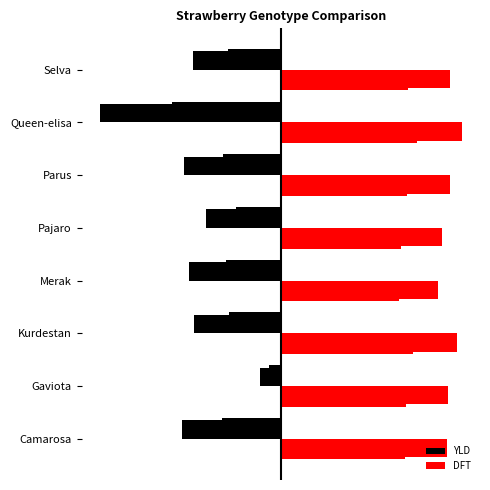

At Parus, list the series in order from smallest to largest.

YLD, DFT